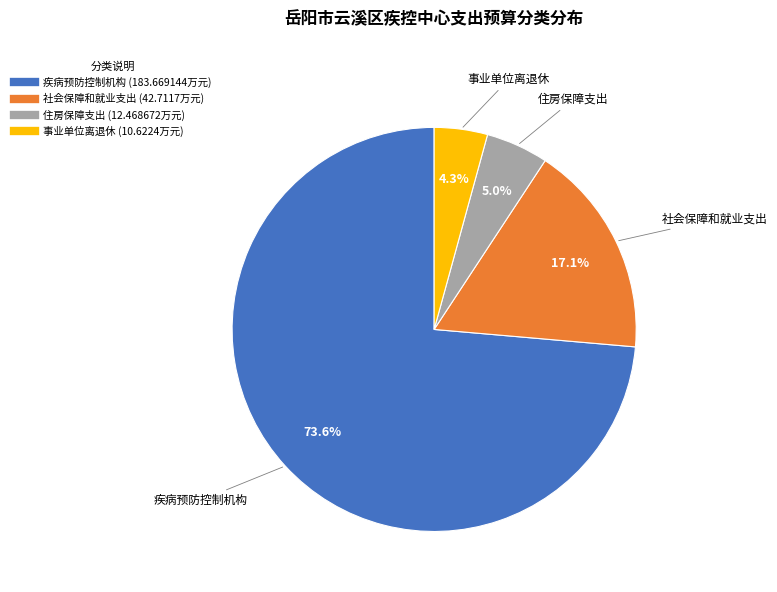

Combined, what portion of the pie is 疾病预防控制机构 and 事业单位离退休?

77.9%